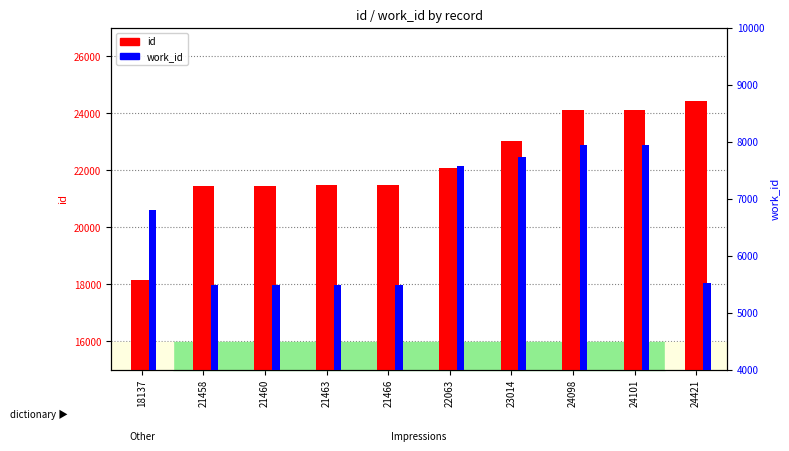

What is the sum of all work_id values?

65420